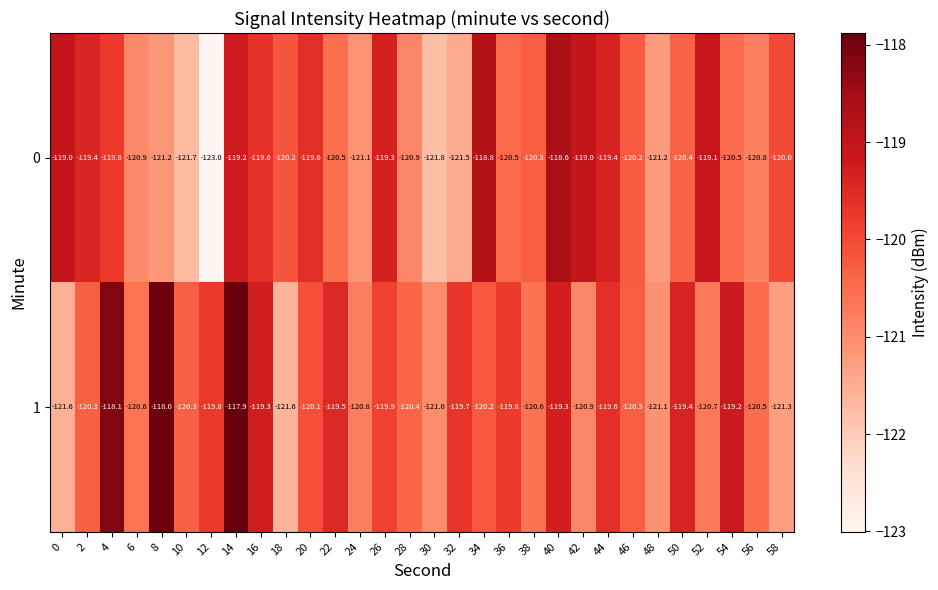

What is the difference between the second highest and second lowest values in the 0 series?

3.0